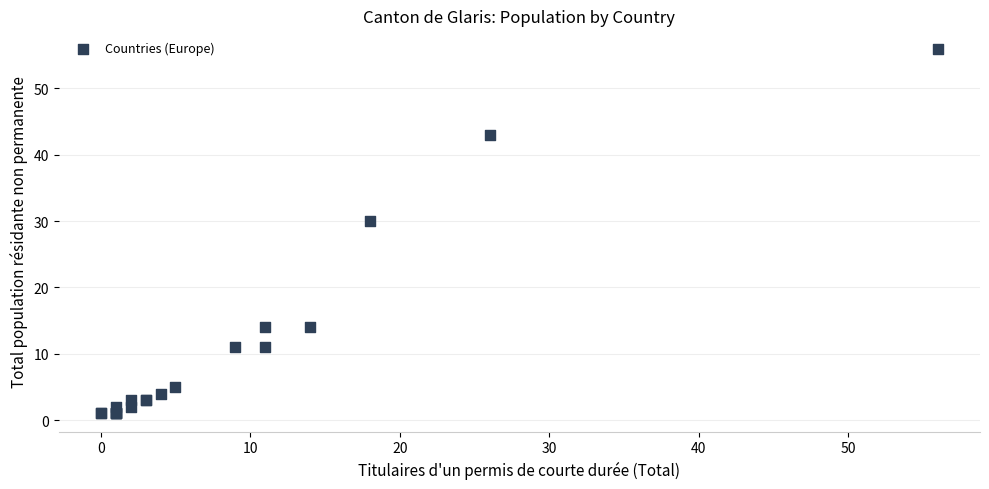

What Y value in the scatter plot is closest to 28?

30